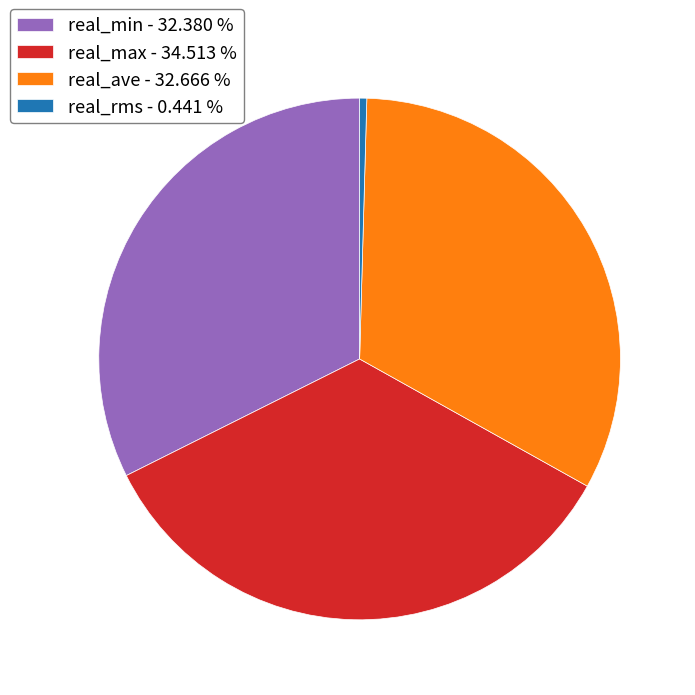

Between real_max - 34.513 % and real_ave - 32.666 %, which is larger?

real_max - 34.513 %